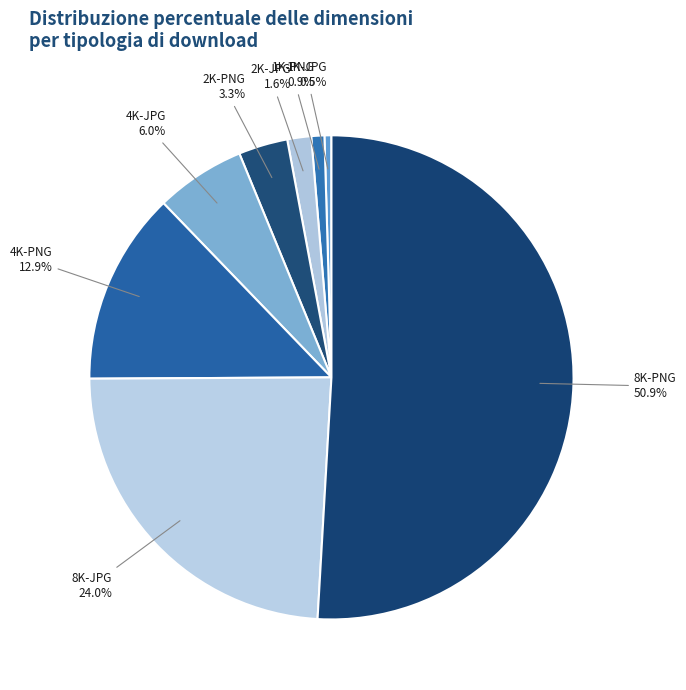

What percentage is the 1K-PNG slice, to the nearest percent?

1%